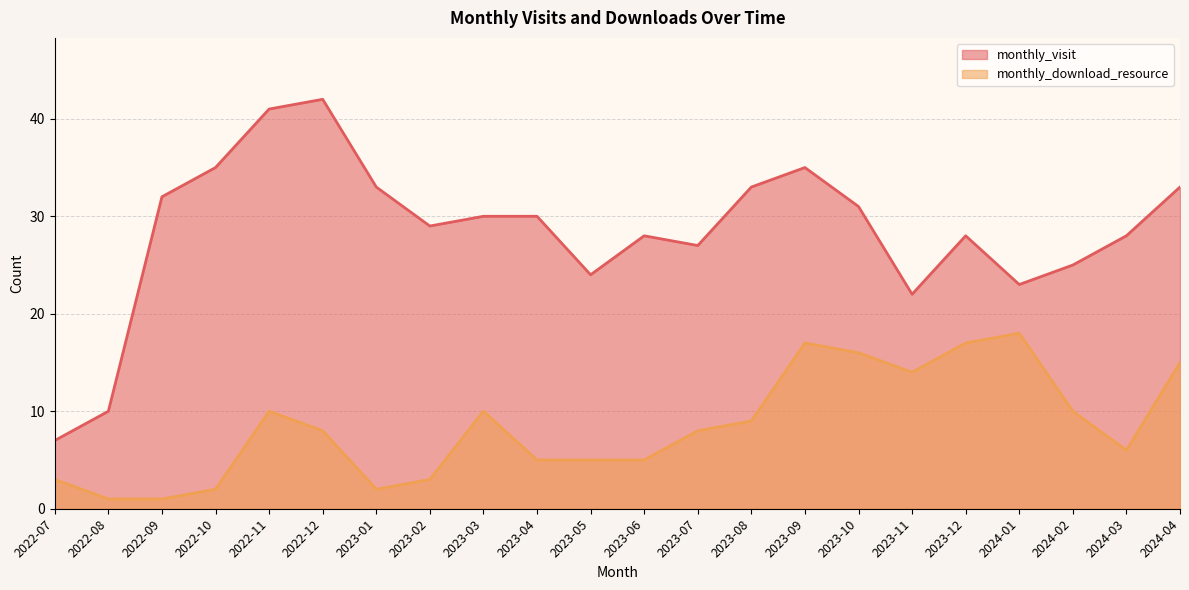

What is the total value across all series at 2022-09?

33